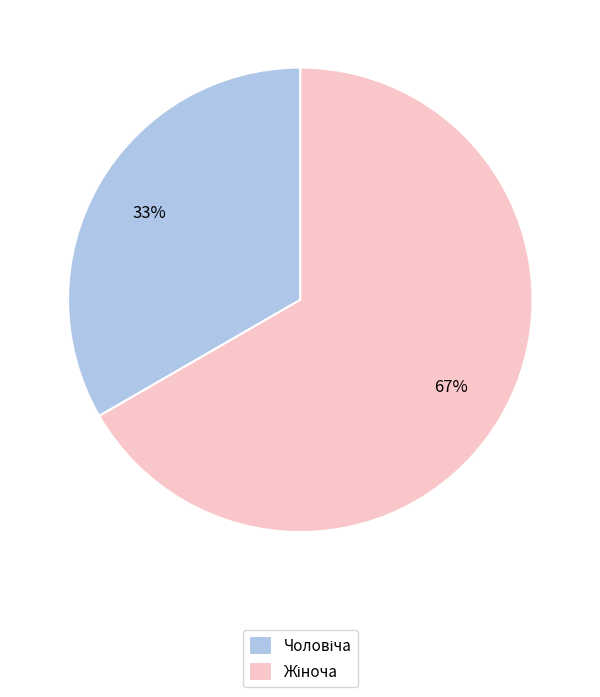

Is there any slice that represents more than half of the pie?

Yes